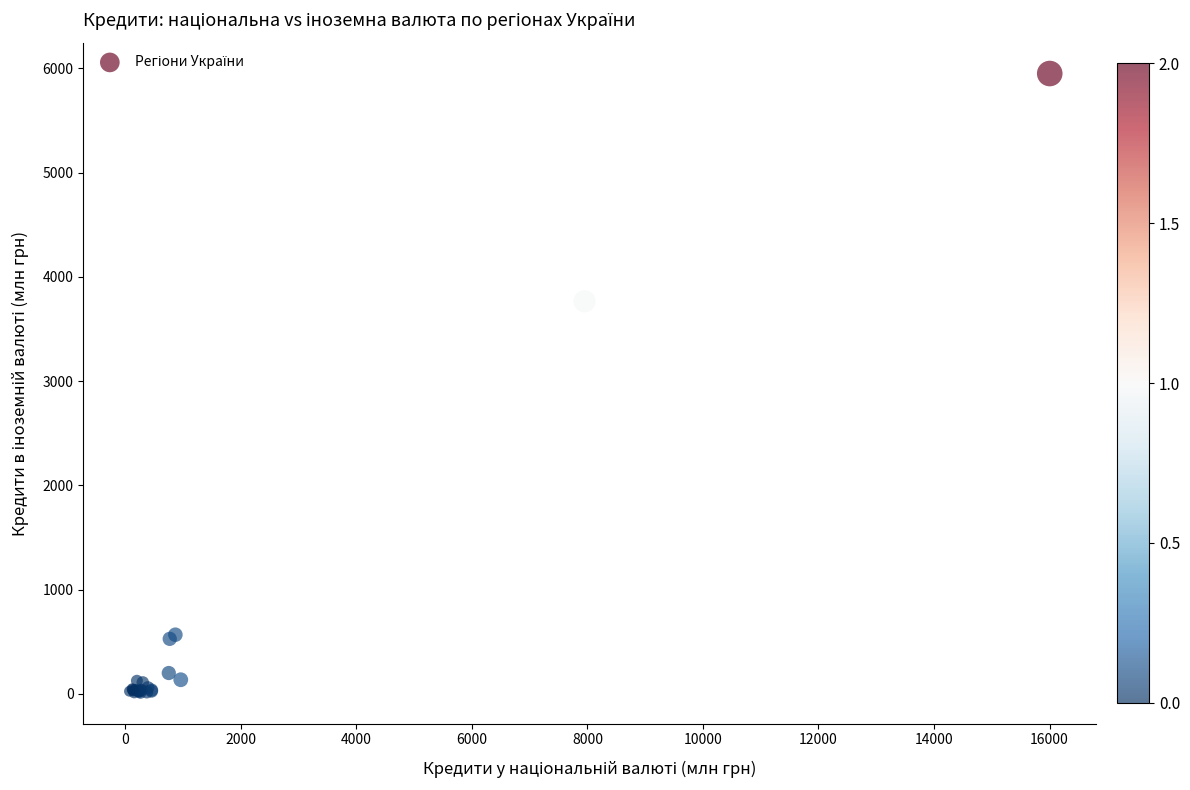

What Y value in the scatter plot is closest to 2981?

3765.5